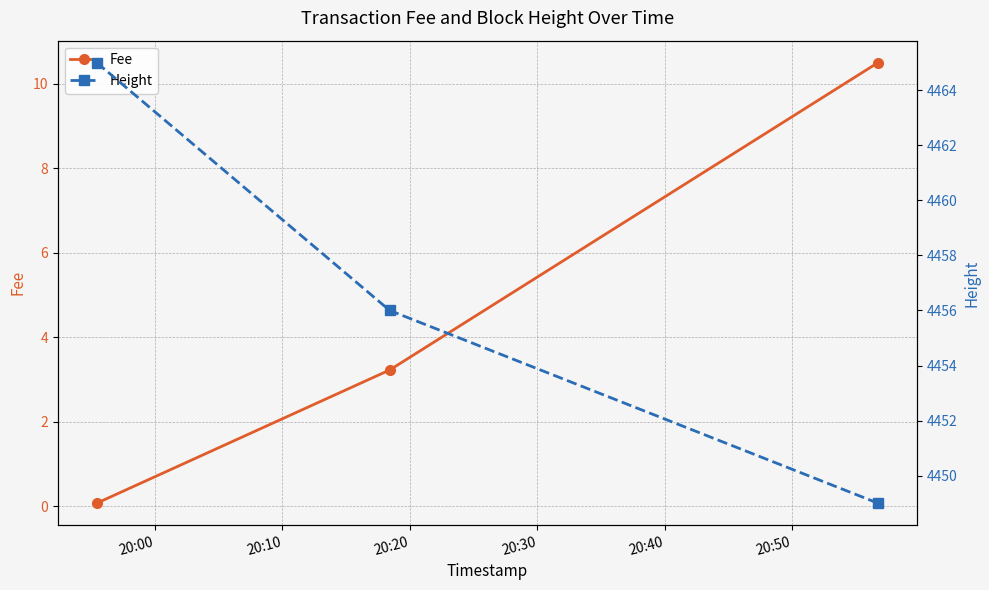

What is the difference between the maximum and minimum values in the Height series?

16.0